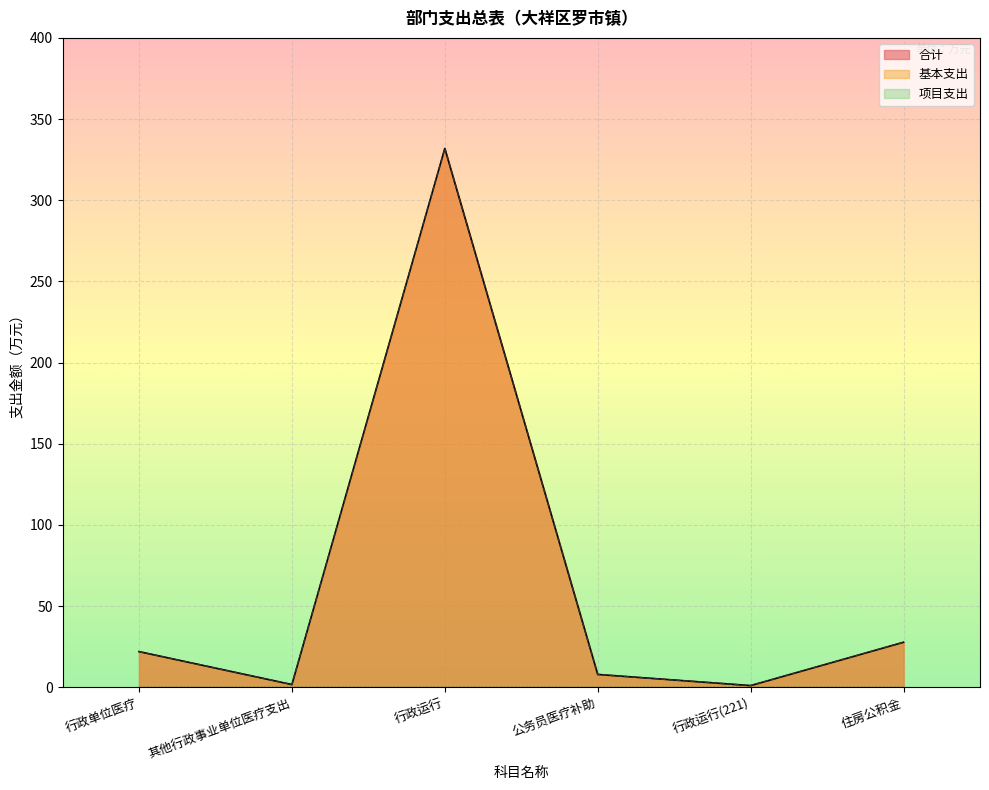

Does the chart display data point markers on the line(s)?

No